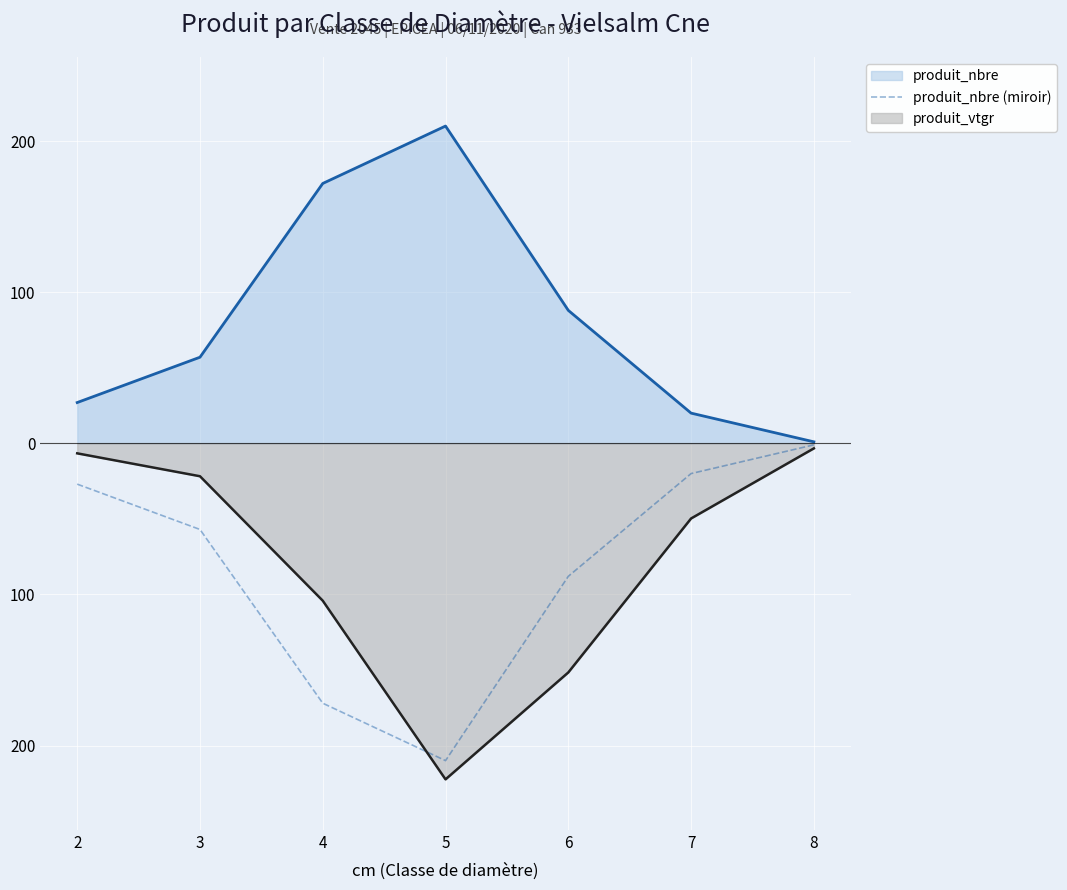

How many categories are shown in the chart?

7